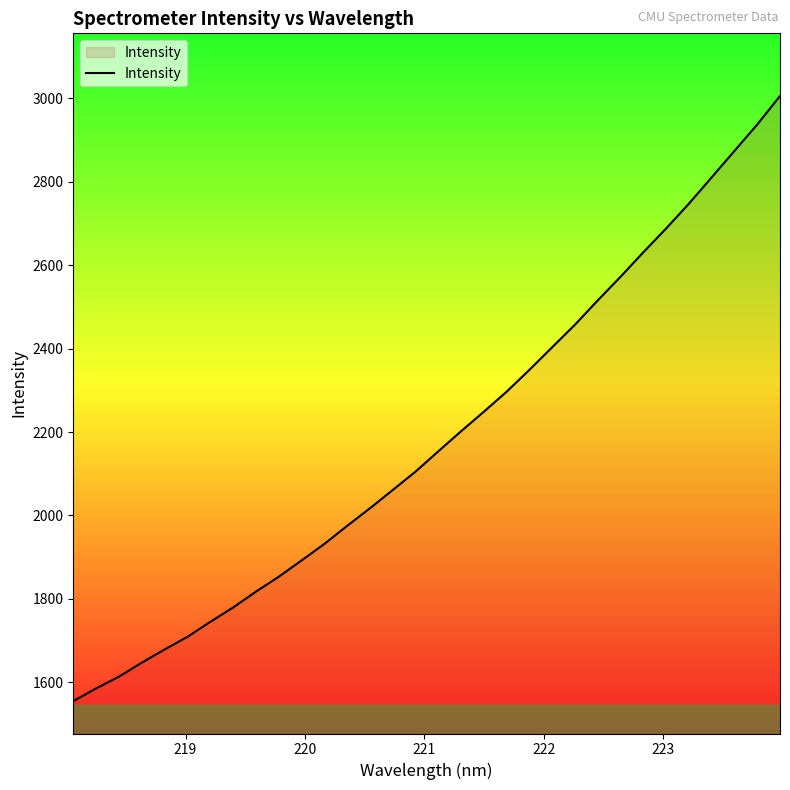

What is the greatest value displayed?

3005.8